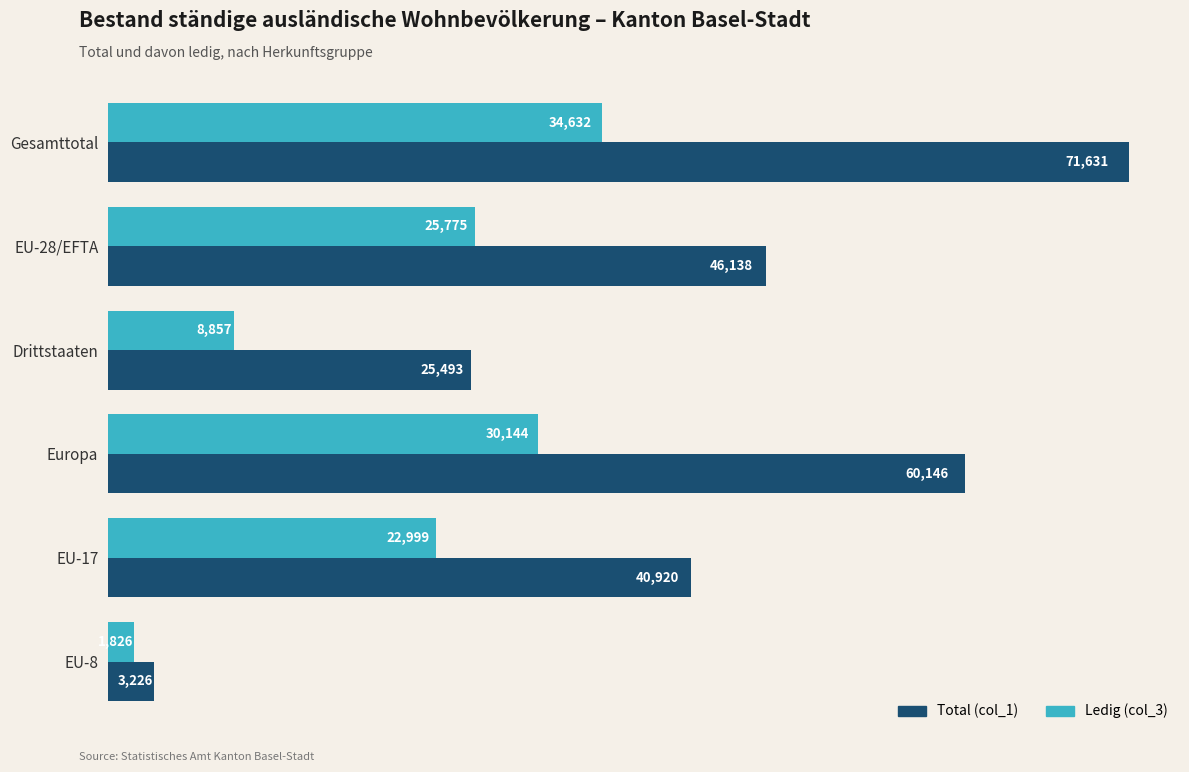

What is the spread (max minus min) of values at Gesamttotal?

36999